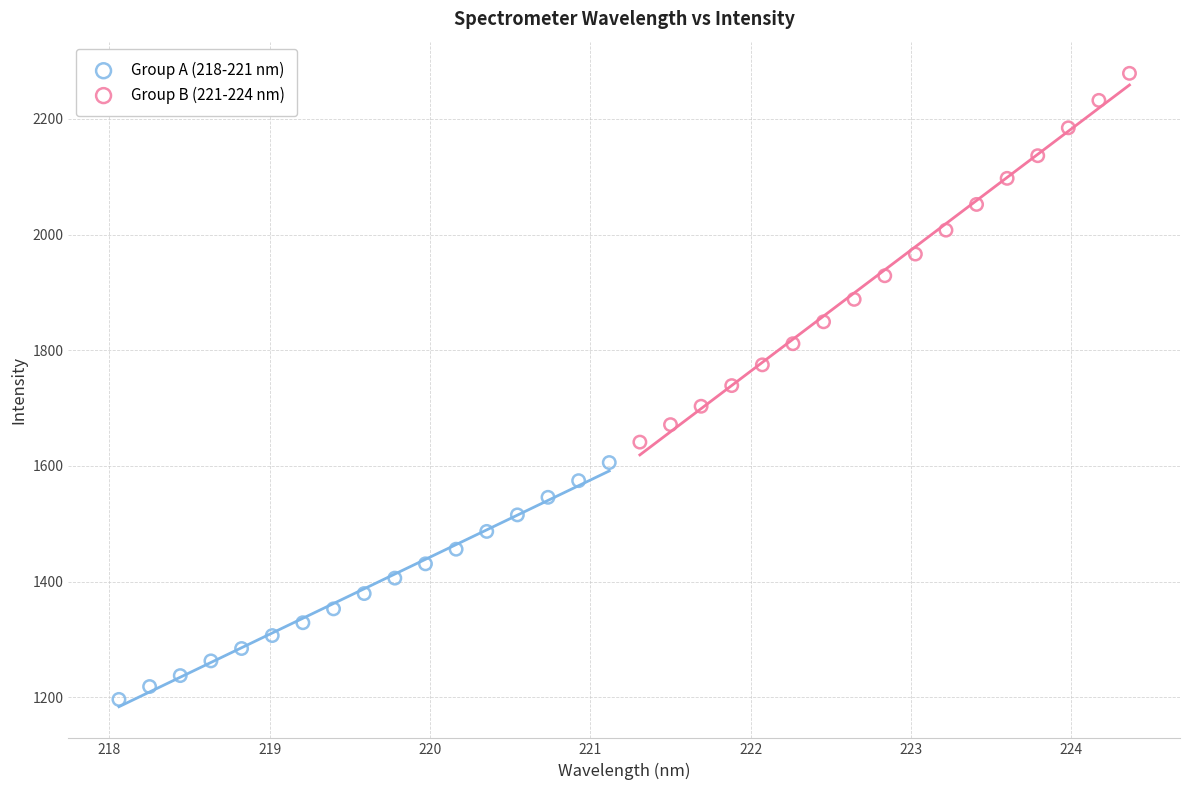

Which series contains the highest Y value?

Group B (221-224 nm)